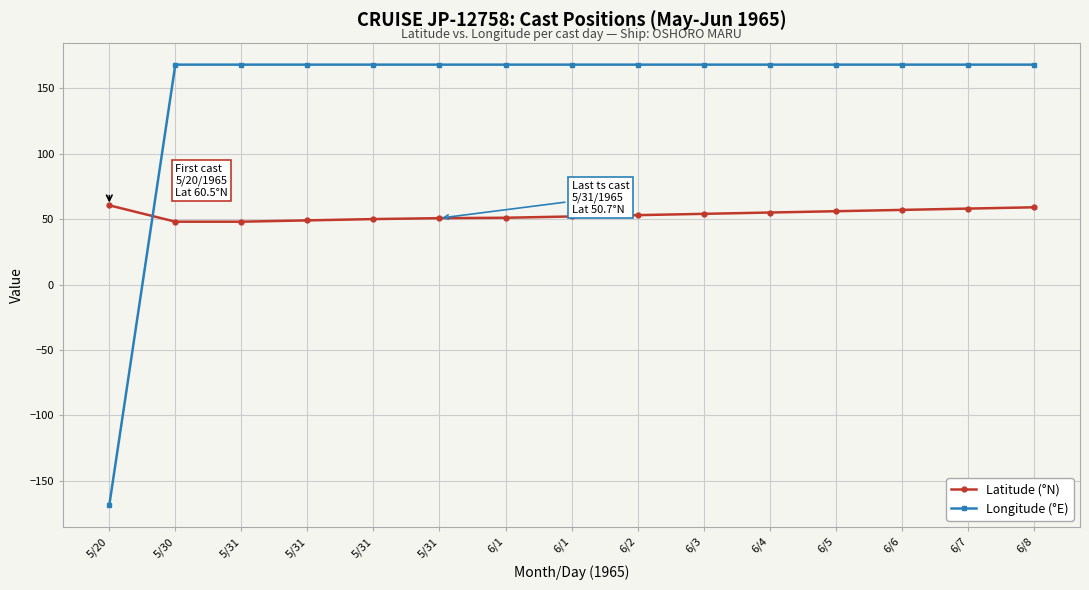

Between which two adjacent categories do Latitude (°N) and Longitude (°E) first intersect?

5/20 and 5/30